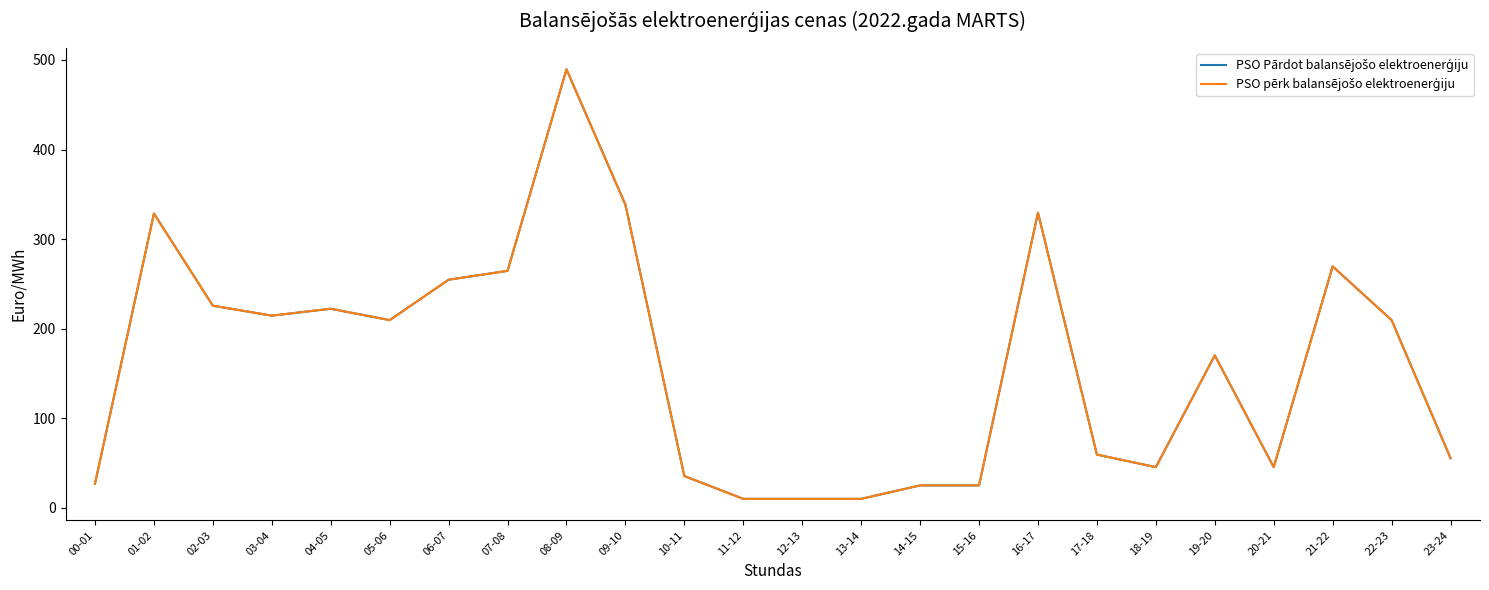

Reading right to left, extract all data points from this chart.

PSO Pārdot balansējošo elektroenerģiju: 55.4	209.6	269.6	45.4	170.2	45.4	59.4	329.6	25.0	25.0	10.0	10.0	10.0	35.4	338.4	489.6	264.6	254.7	209.6	222.3	214.6	225.7	328.6	26.9
PSO pērk balansējošo elektroenerģiju: 55.4	209.6	269.6	45.4	170.2	45.4	59.4	329.6	25.0	25.0	10.0	10.0	10.0	35.4	338.4	489.6	264.6	254.7	209.6	222.3	214.6	225.7	328.6	26.9